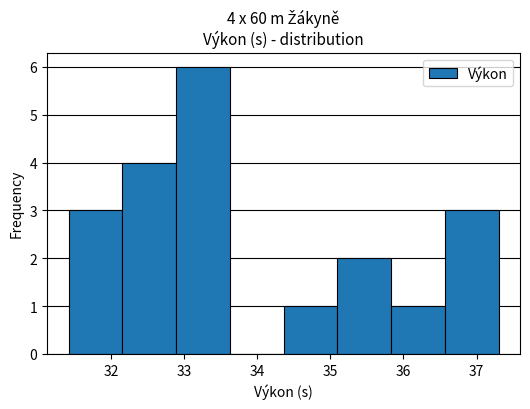

Over which range of the x-axis is the bar tallest?

32.9 to 33.6